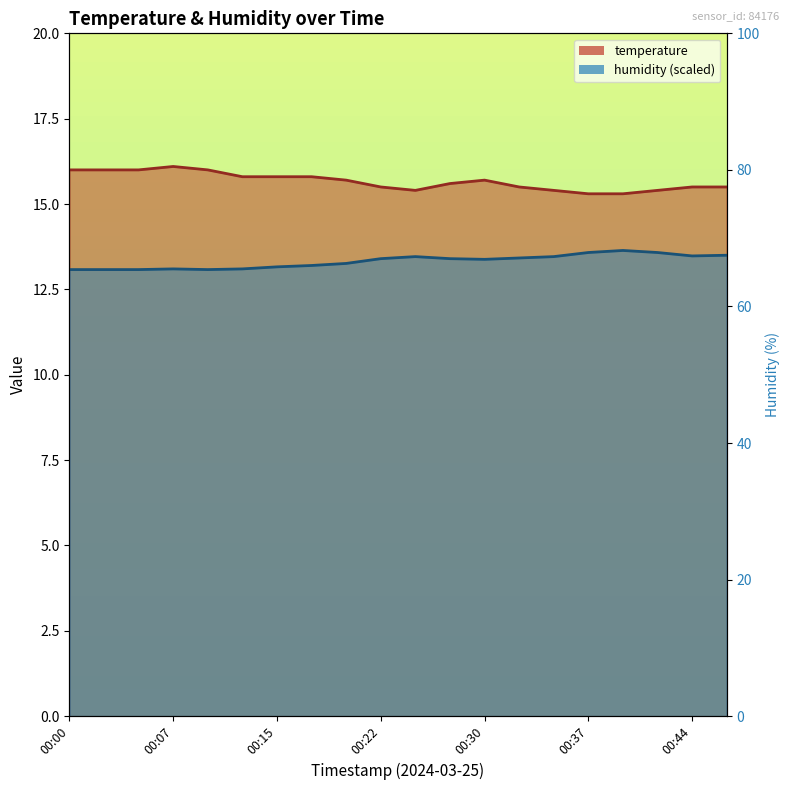

Reading left to right, extract all data points from this chart.

temperature: 00:00=16.0	00:02=16.0	00:05=16.0	00:07=16.1	00:10=16.0	00:12=15.8	00:15=15.8	00:17=15.8	00:20=15.7	00:22=15.5	00:25=15.4	00:27=15.6	00:30=15.7	00:32=15.5	00:35=15.4	00:37=15.3	00:40=15.3	00:42=15.4	00:44=15.5	00:47=15.5
humidity: 00:00=13.1	00:02=13.1	00:05=13.1	00:07=13.1	00:10=13.1	00:12=13.1	00:15=13.2	00:17=13.2	00:20=13.3	00:22=13.4	00:25=13.5	00:27=13.4	00:30=13.4	00:32=13.4	00:35=13.5	00:37=13.6	00:40=13.6	00:42=13.6	00:44=13.5	00:47=13.5